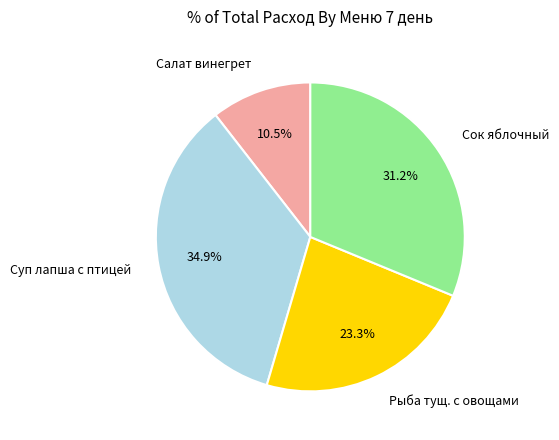

Does Рыба тущ. с овощами account for over 50% of the chart?

No